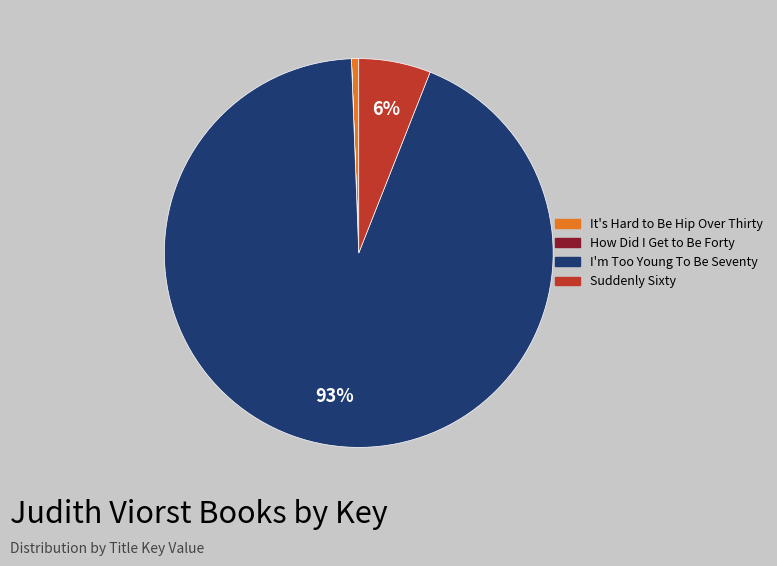

To the nearest percent, what is the difference between the largest and smallest slice percentages?

93%